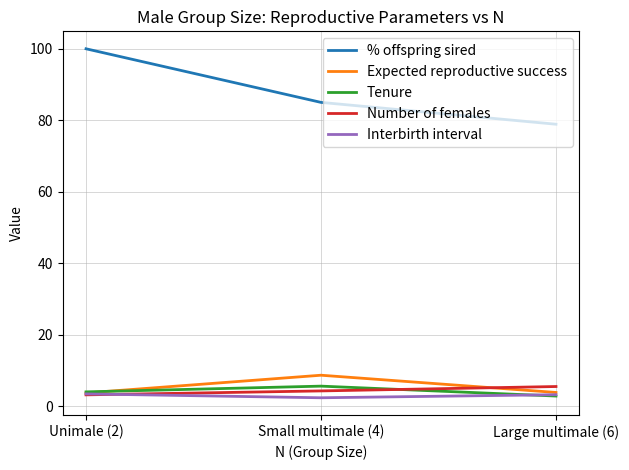

Which series has the widest spread of values?

% offspring sired